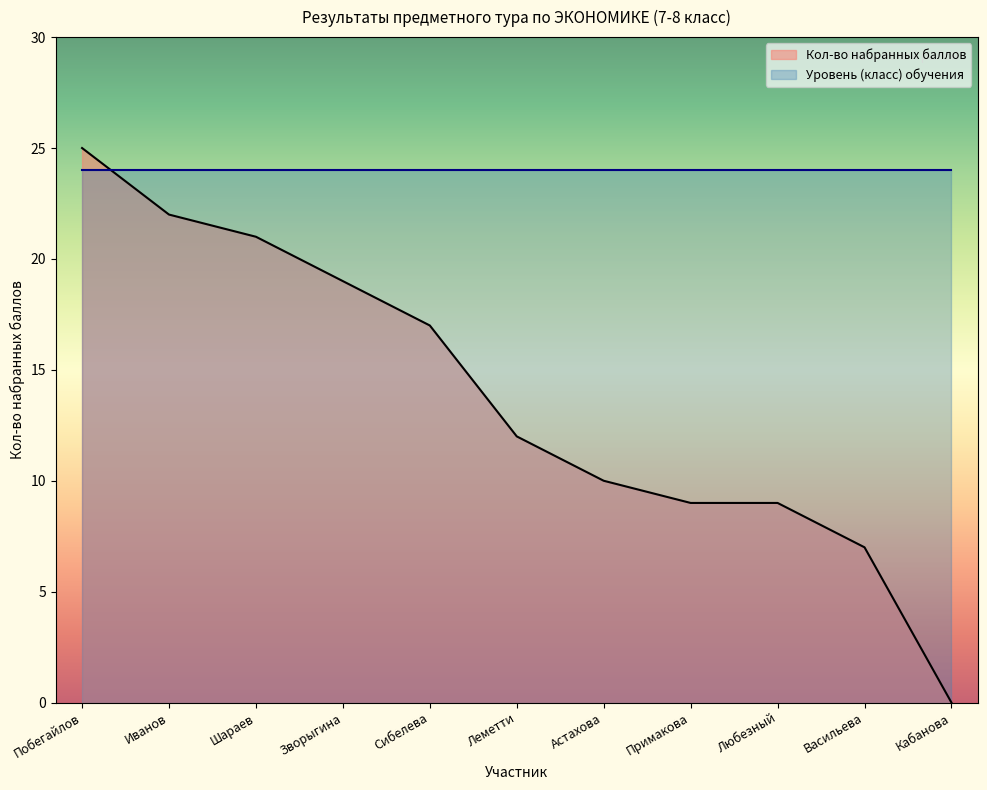

Reading left to right, transcribe all the data shown in this chart.

25	22	21	19	17	12	10	9	9	7	0